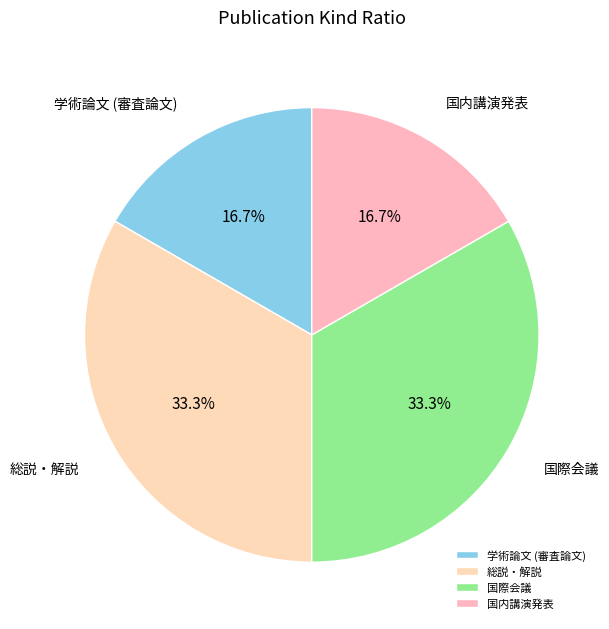

How much of the chart is everything except 学術論文 (審査論文)?

83.3%